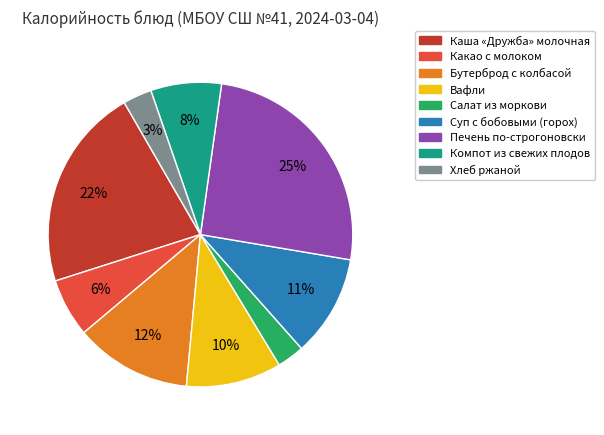

True or false: Суп с бобовыми (горох) accounts for 11% of the total.

True